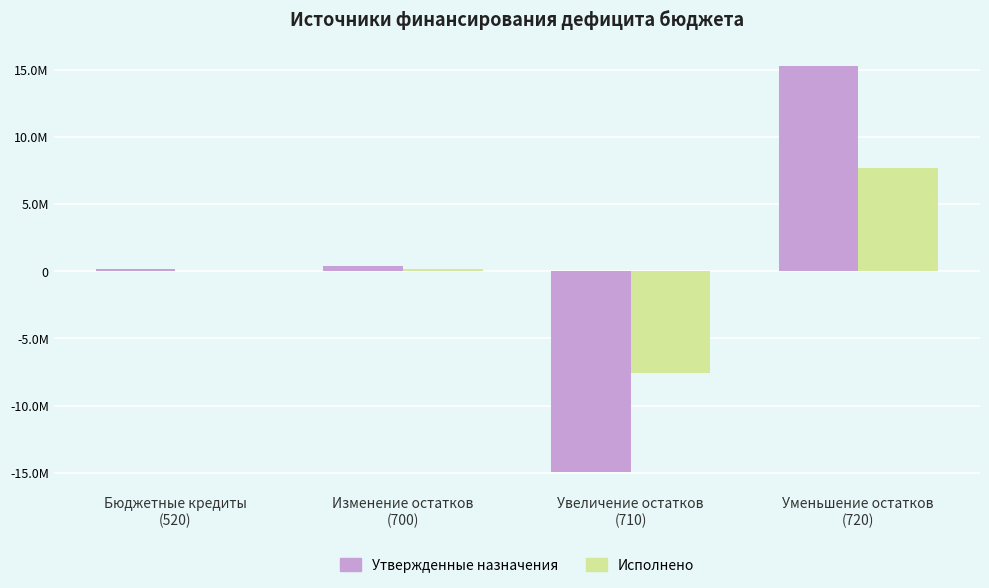

What are all the series names shown in the legend?

Утвержденные назначения, Исполнено